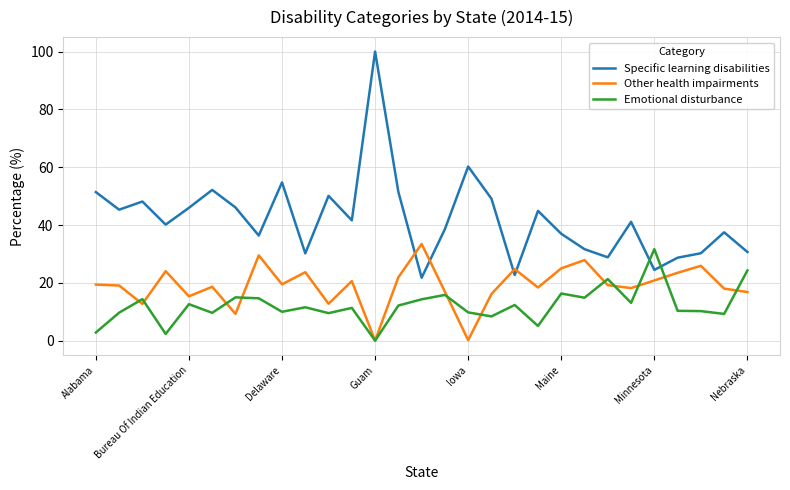

True or false: Other health impairments and Specific learning disabilities cross at least once.

True